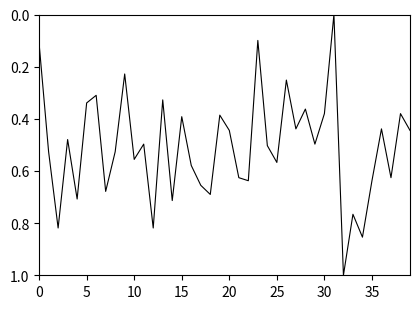

What is the greatest value displayed?

1.0